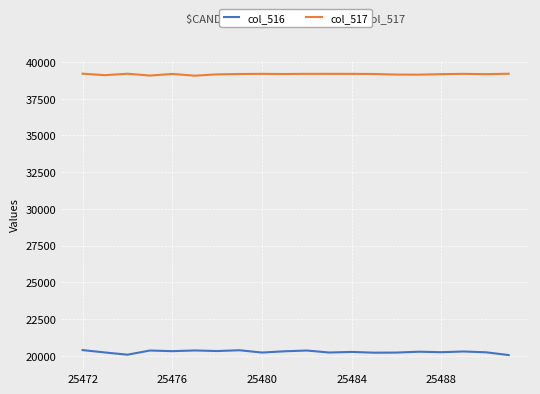

What is the maximum value shown in the chart?

39197